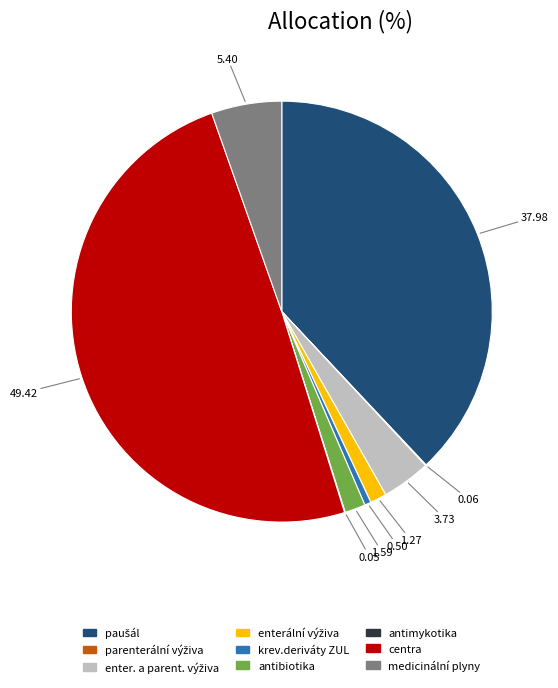

What is the ratio of the value at antibiotika to the value at krev.deriváty ZUL?

3.2